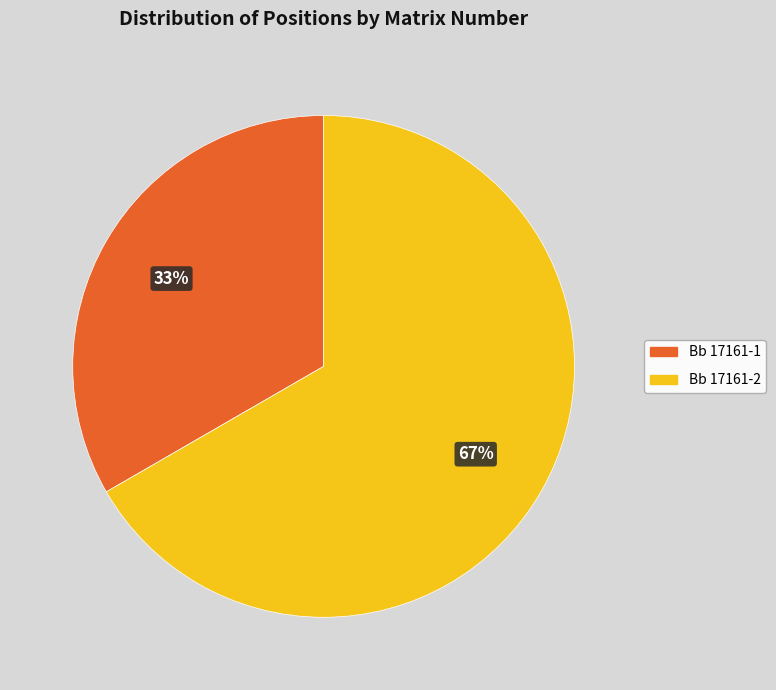

Do Bb 17161-1 and Bb 17161-2 together represent more than half of the pie?

Yes